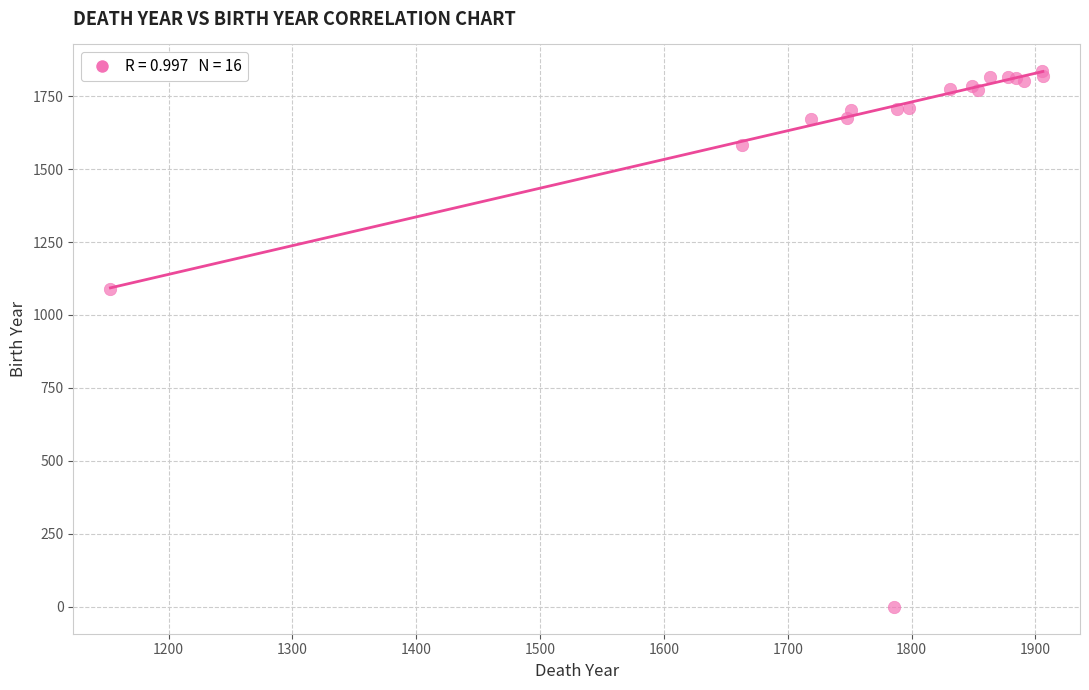

What Y value in the scatter plot is closest to 917?

1090